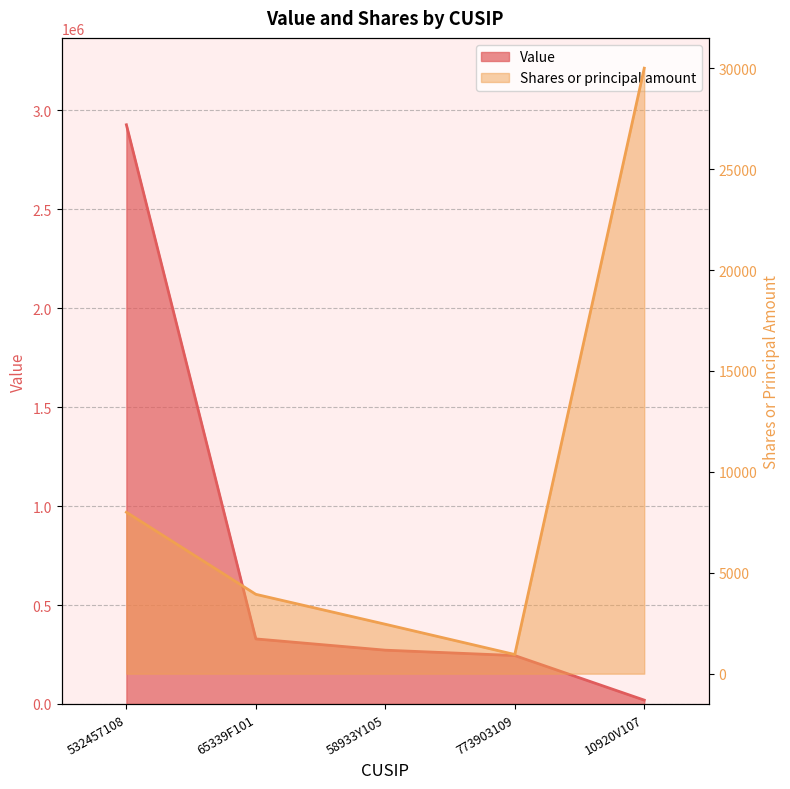

After their last crossing, which series has the higher values: Value or Shares or principal amount?

Shares or principal amount